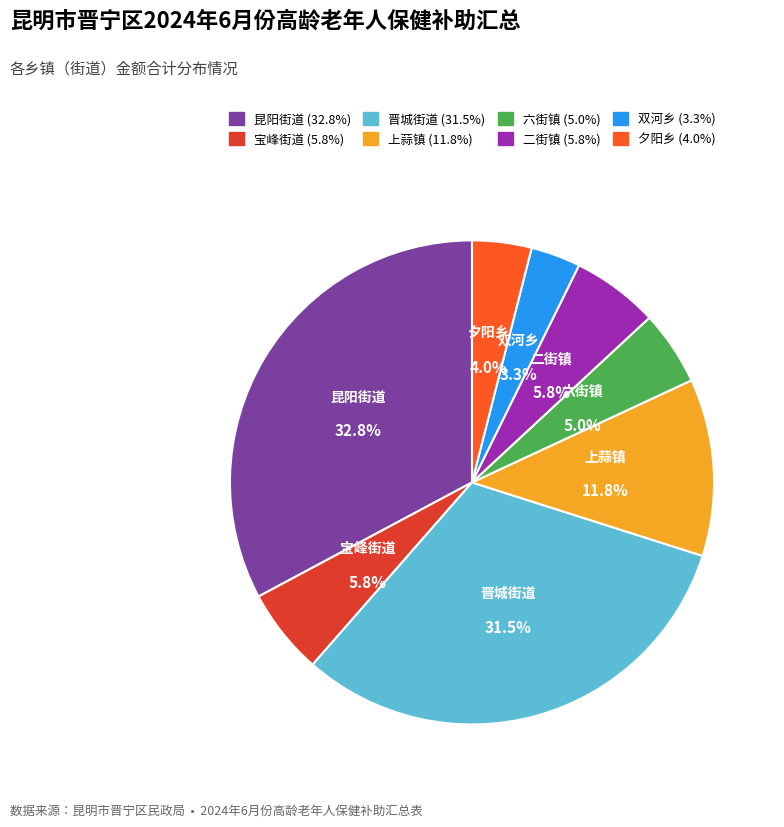

How many slices are in this pie chart?

8